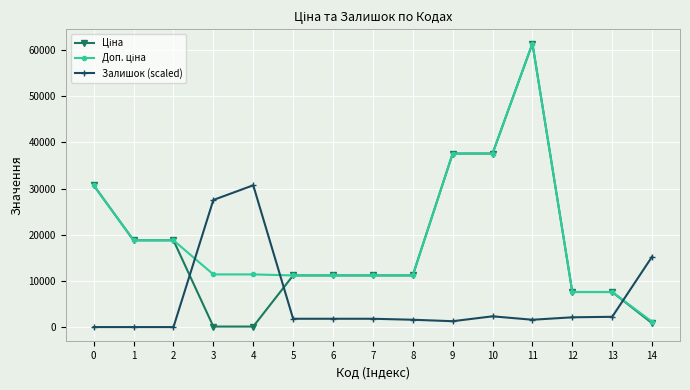

What is the greatest value displayed?

61434.3